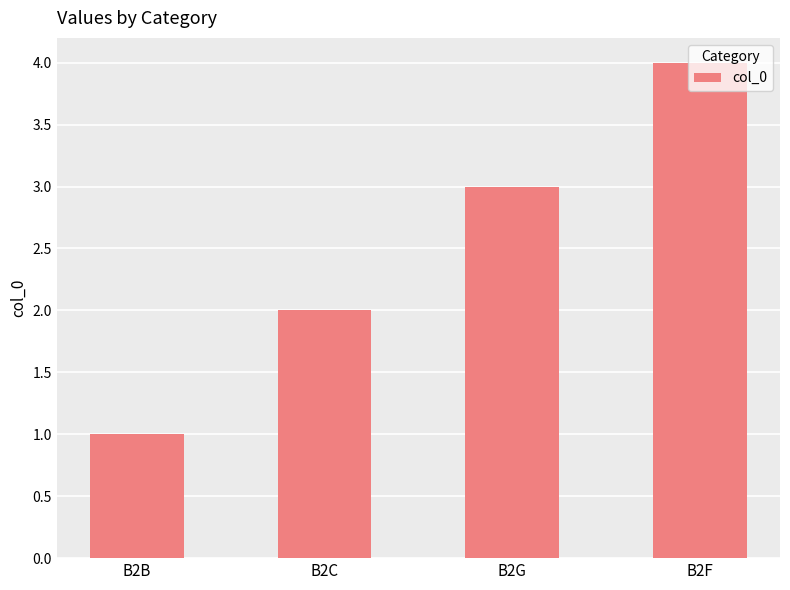

At which category does the chart reach its minimum across all series?

B2B